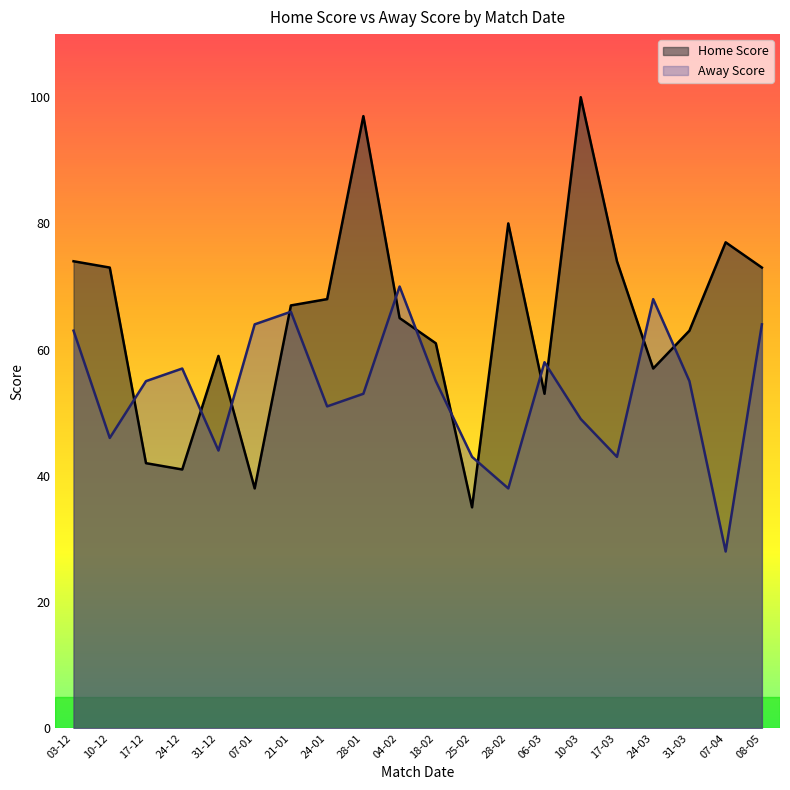

Which label corresponds to the smallest value in the chart?

07-04